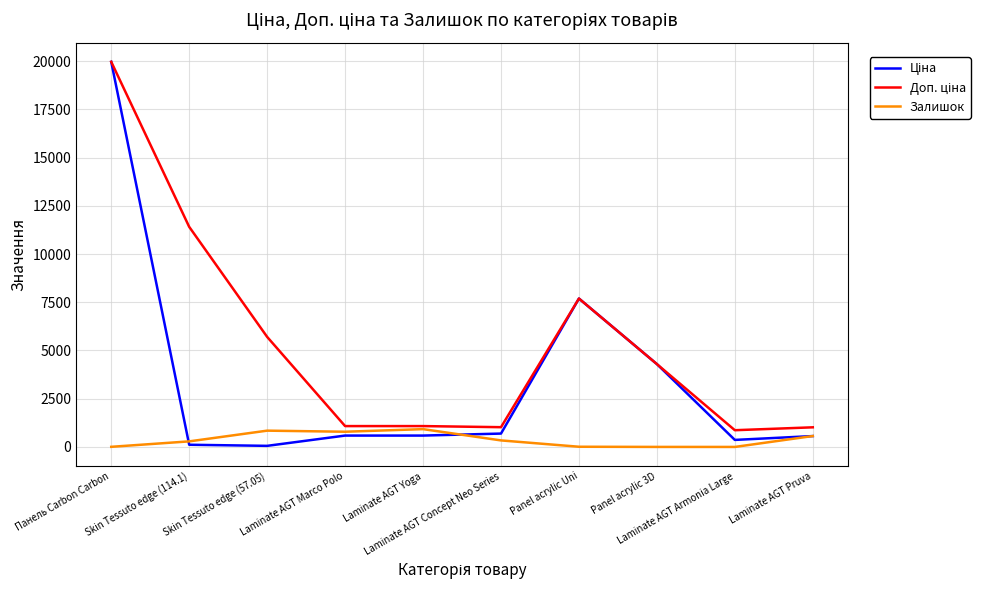

What is the greatest value displayed?

19964.2